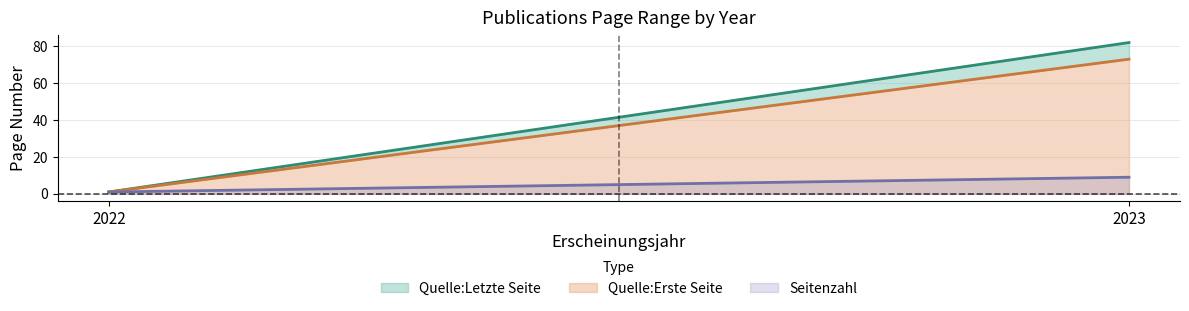

Is it true that Seitenzahl equals 4 at 2023?

False